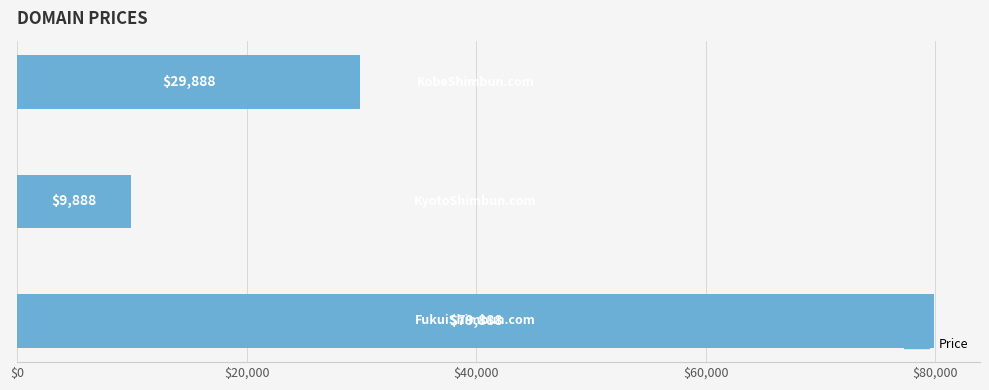

What is the minimum value shown in the chart?

9888